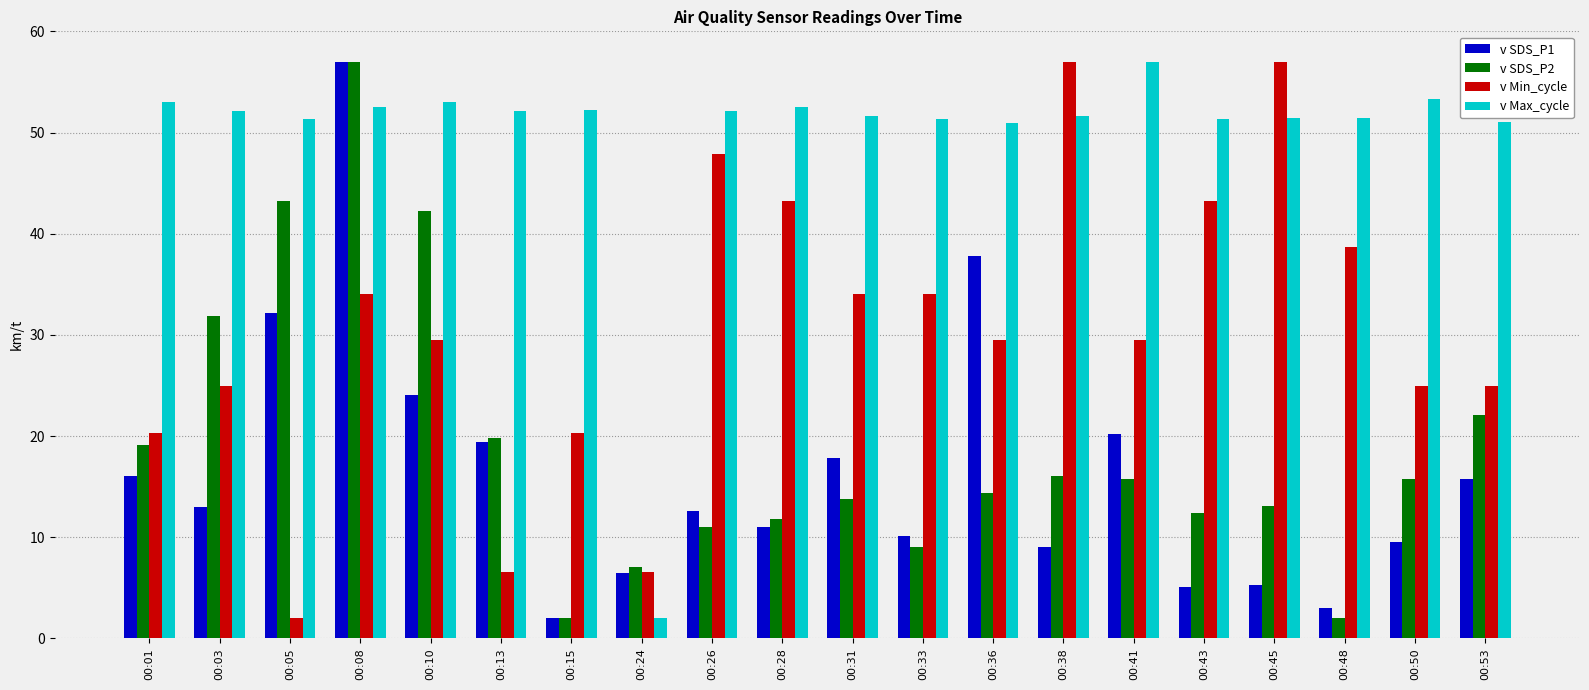

At 00:36, list the series in order from smallest to largest.

v SDS_P2, v Min_cycle, v SDS_P1, v Max_cycle